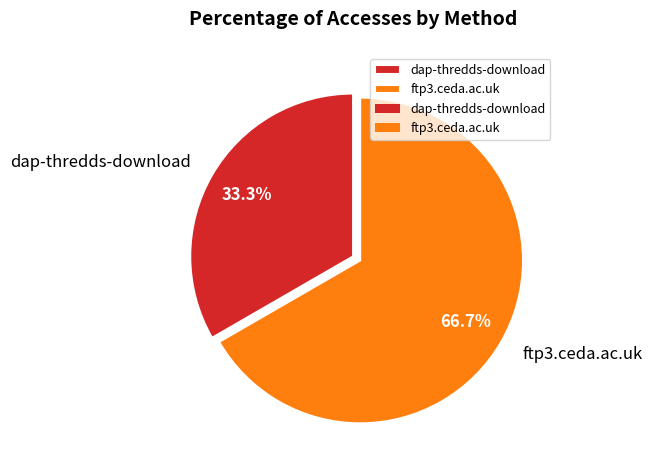

Which slice represents more than half of the pie?

ftp3.ceda.ac.uk